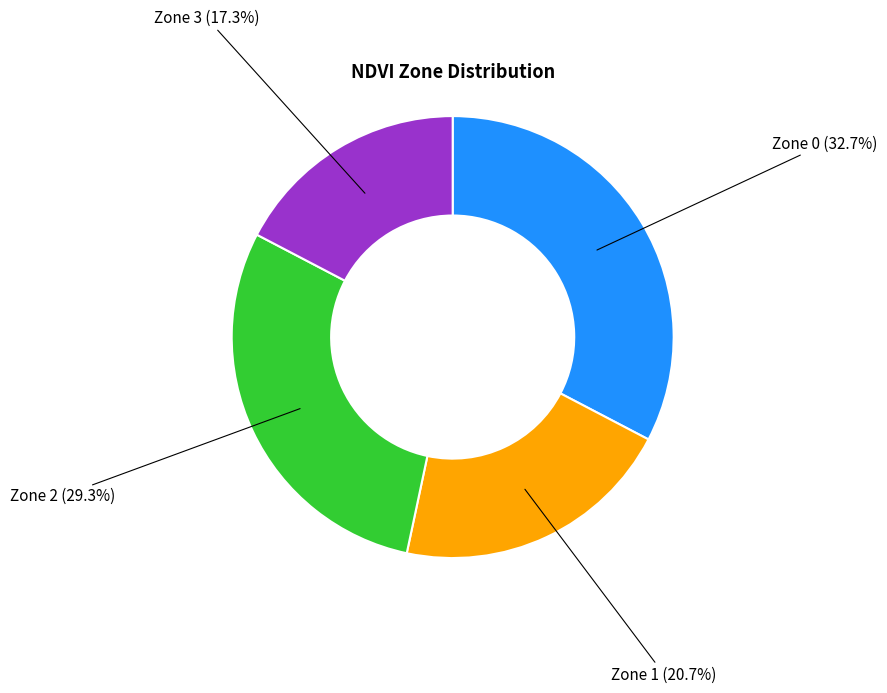

Does any single category account for the majority?

No